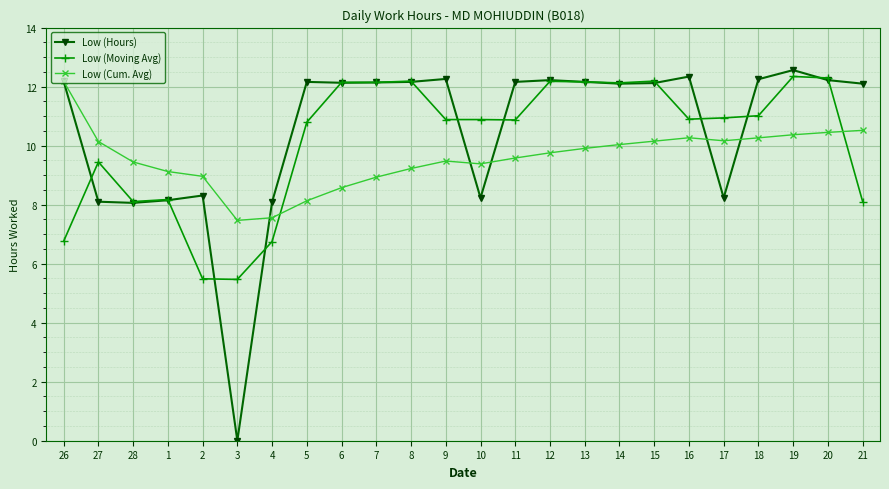

What position from the left is 11?

14